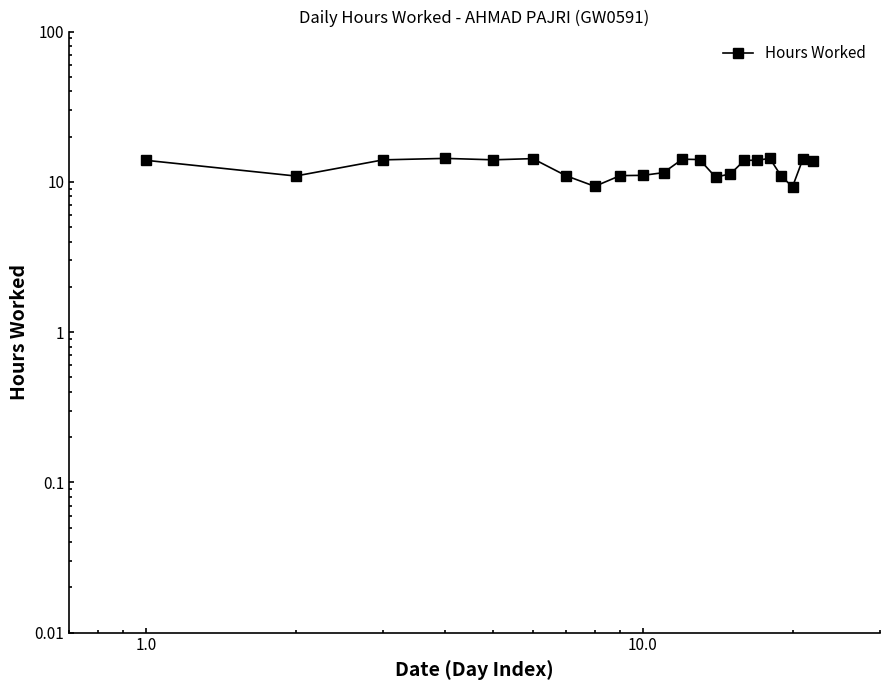

How many values are below 13?

10